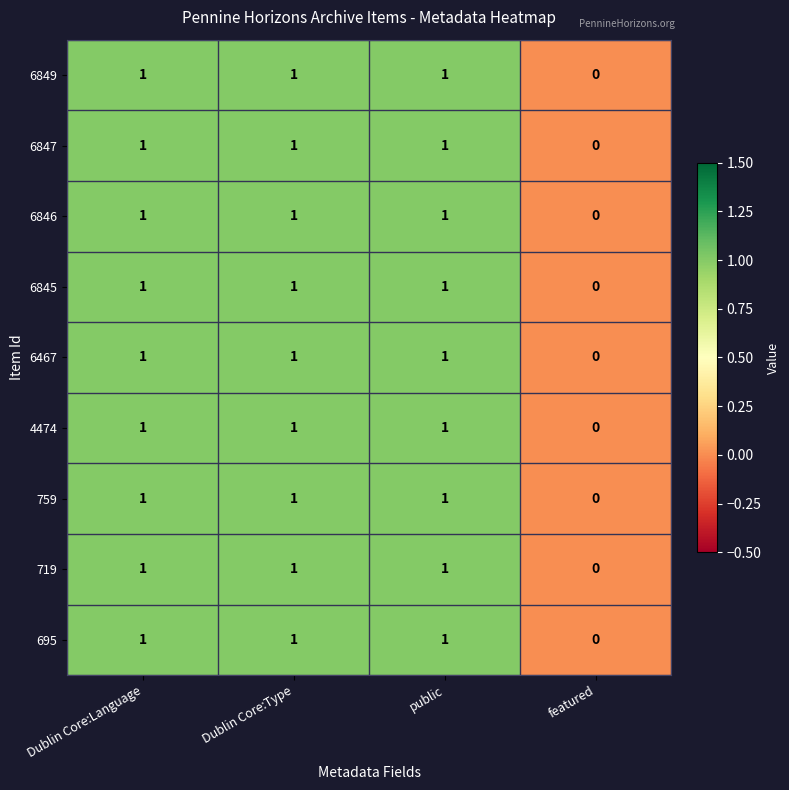

True or false: 6847 has a value of 0 at public.

False